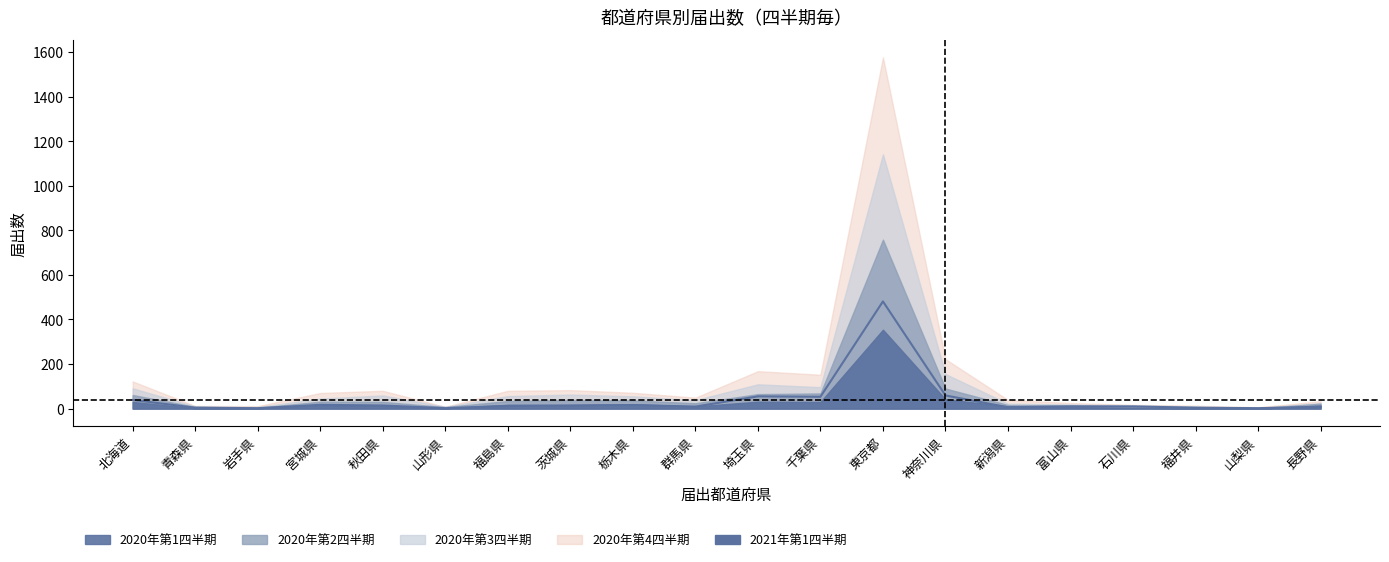

What is the smallest value displayed?

2